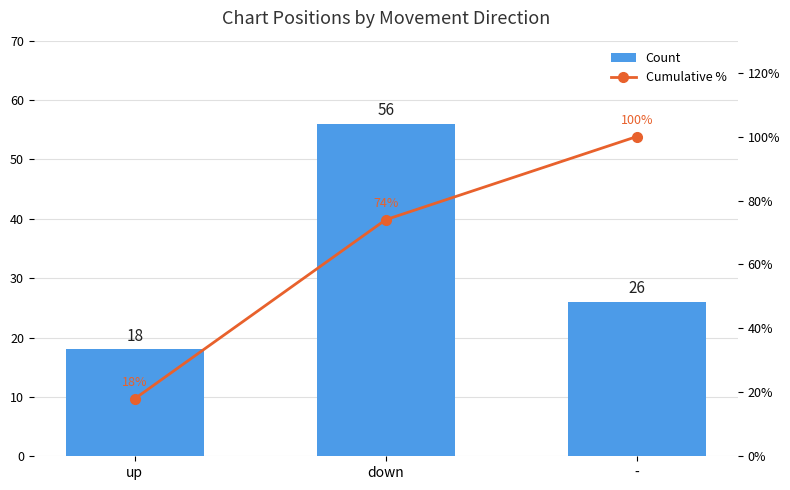

What is the difference between the maximum and second lowest values in the Count series?

30